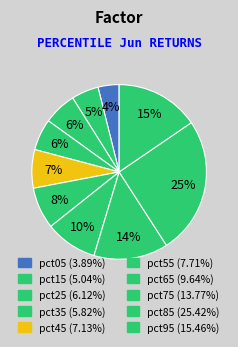

What percentage is the pct25 slice, to the nearest percent?

6%